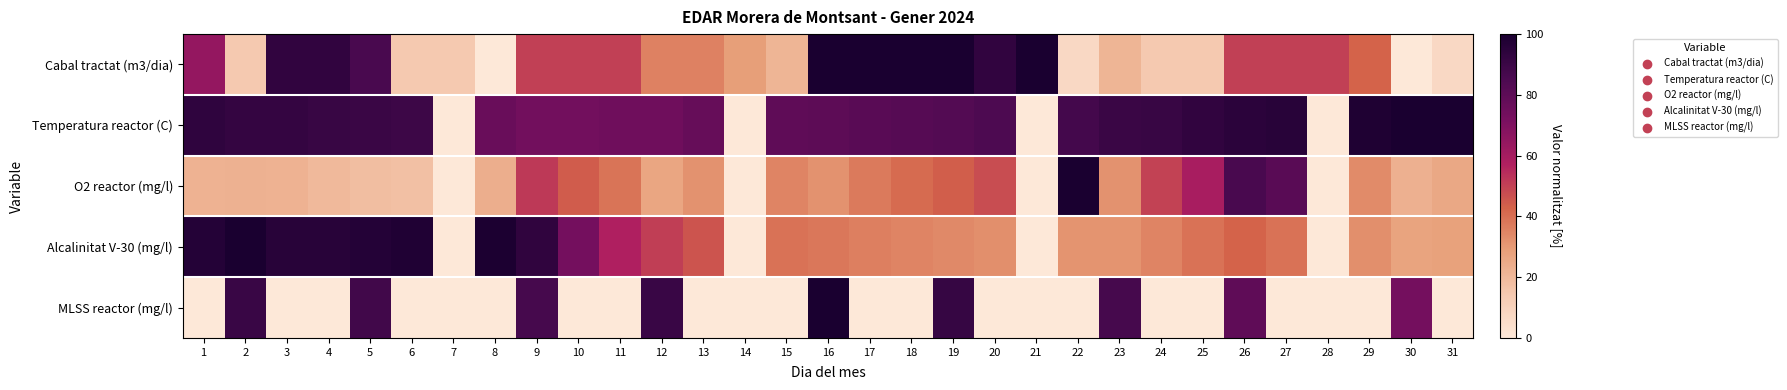

Which series changed the most between 2 and 15?

MLSS reactor (mg/l)